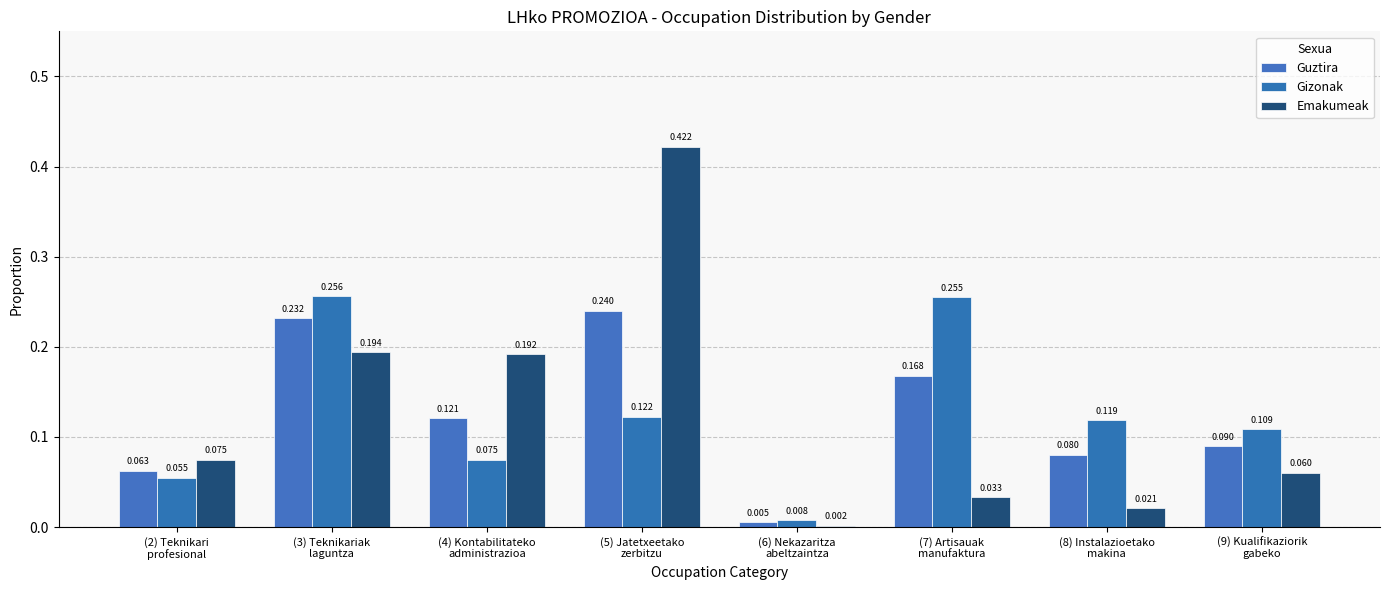

What is the difference between the highest and lowest values at (8) Instalazioetako
makina?

0.1